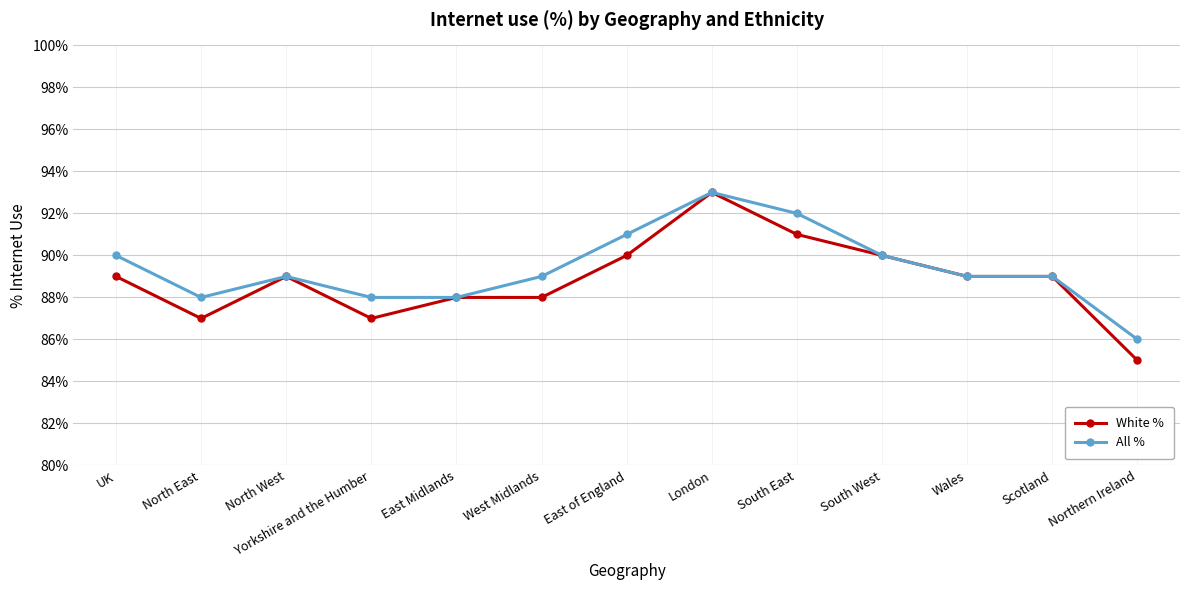

What is the label of the 1st point from the left?

UK